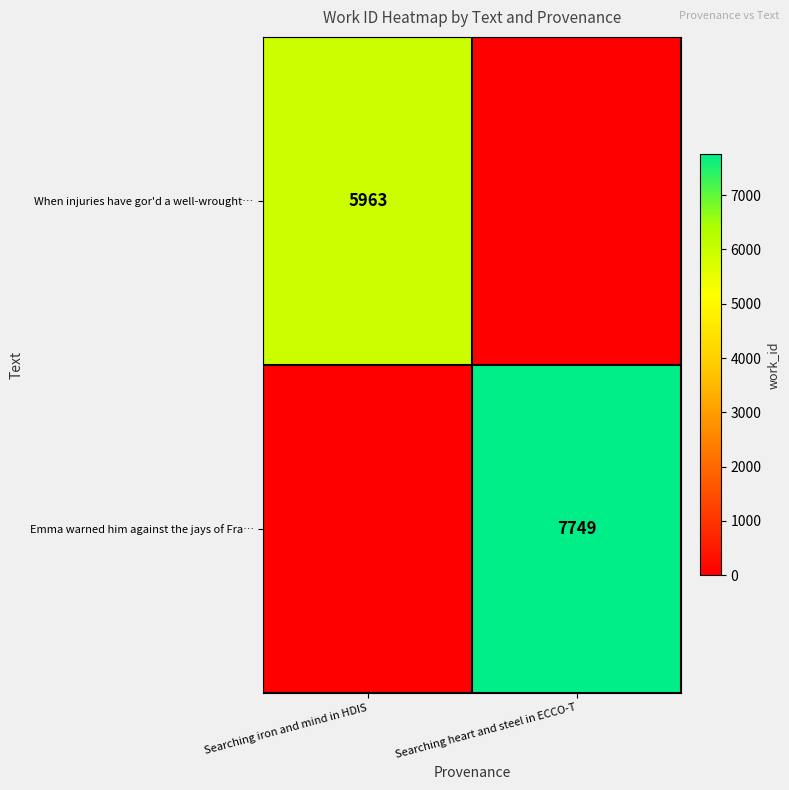

At which category is the sum across all series the highest?

Searching heart and steel in ECCO-T